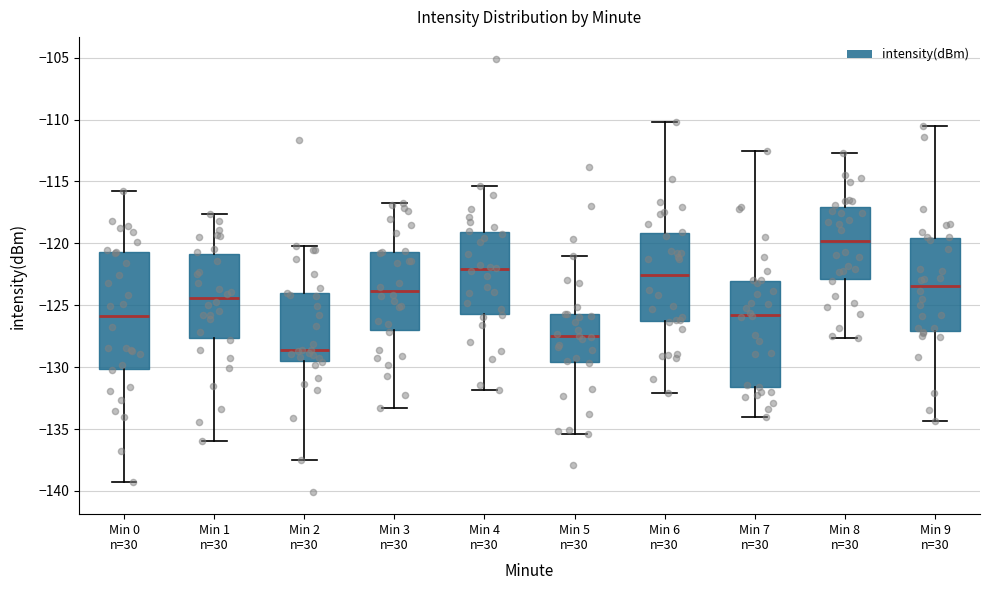

Comparing the boxes themselves (not the whiskers), which one is the tallest?

Min 0 n=30